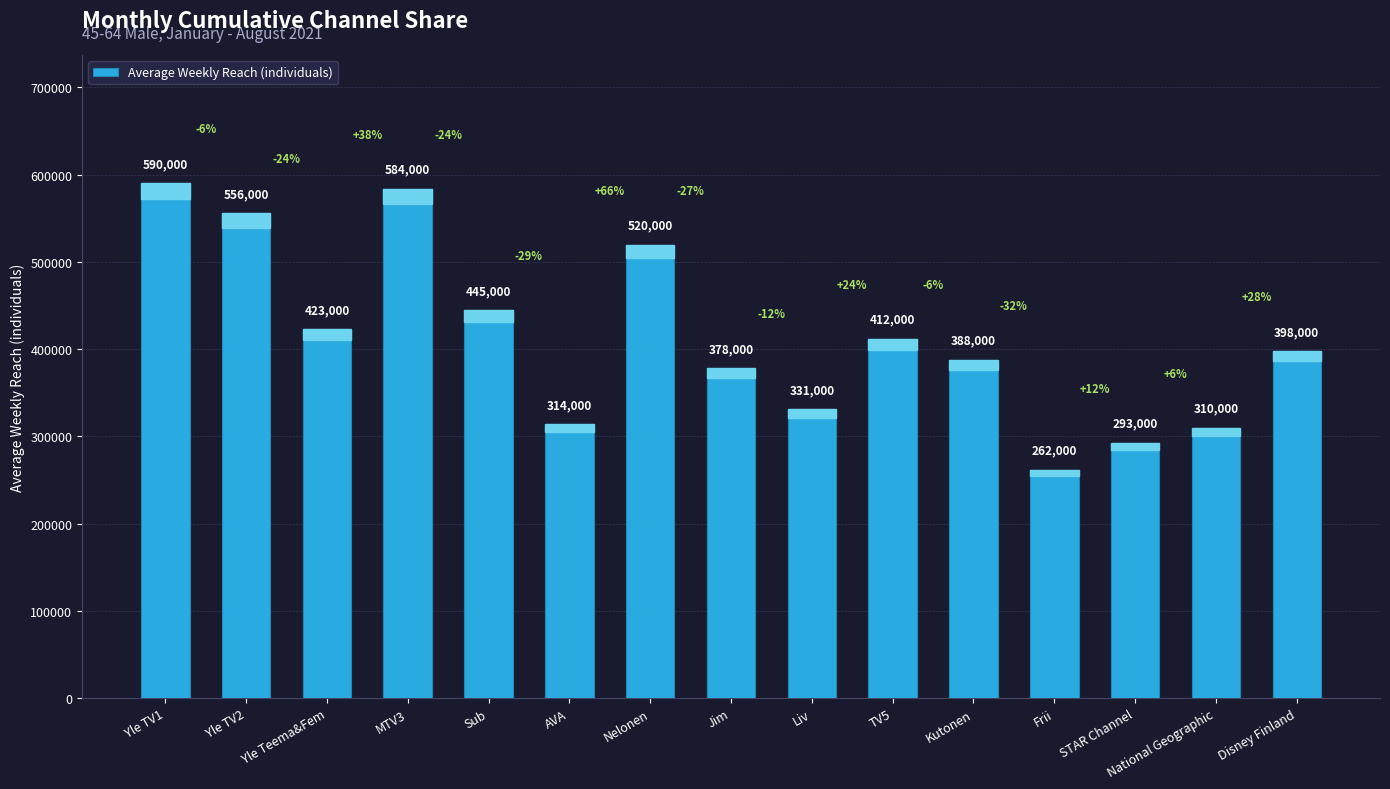

What is the average value?

413600